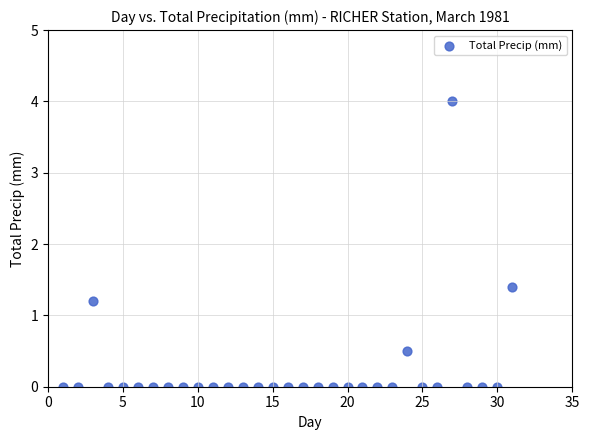

What is the range of X values (max minus min)?

30.0